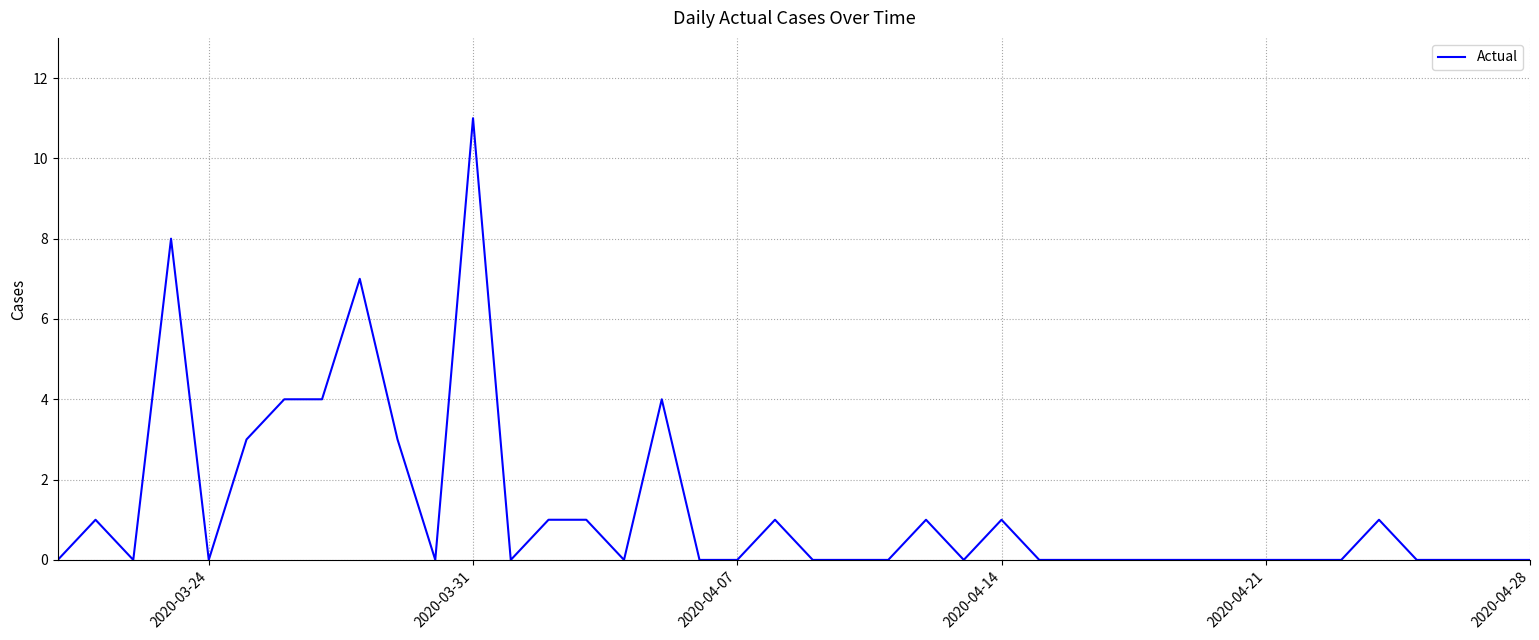

What is the greatest value displayed?

11